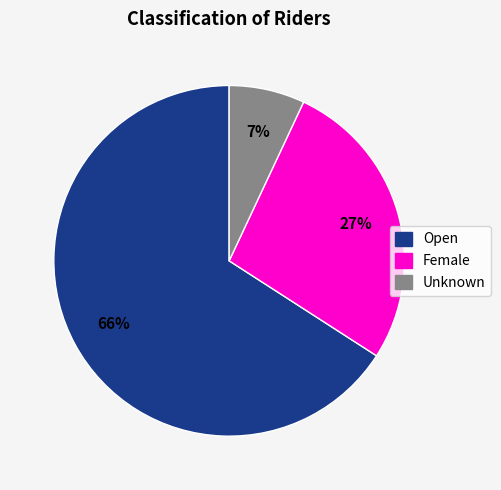

The Female slice represents 40% of the pie. True or false?

False